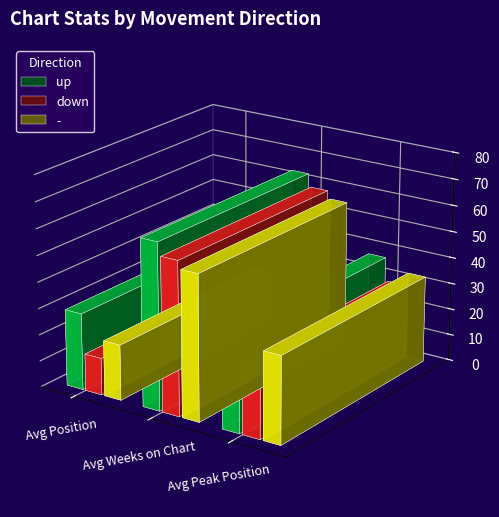

What is the label of the 3rd bar from the right?

Avg Position